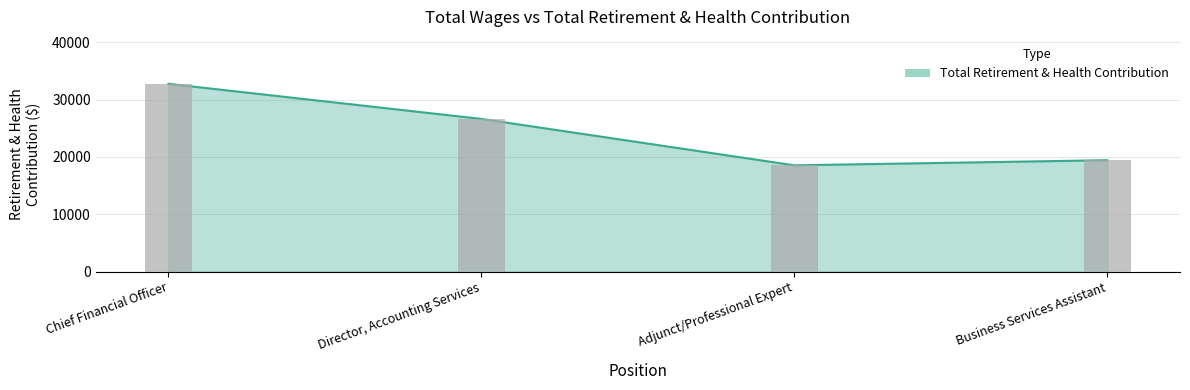

What is the maximum value shown in the chart?

32752